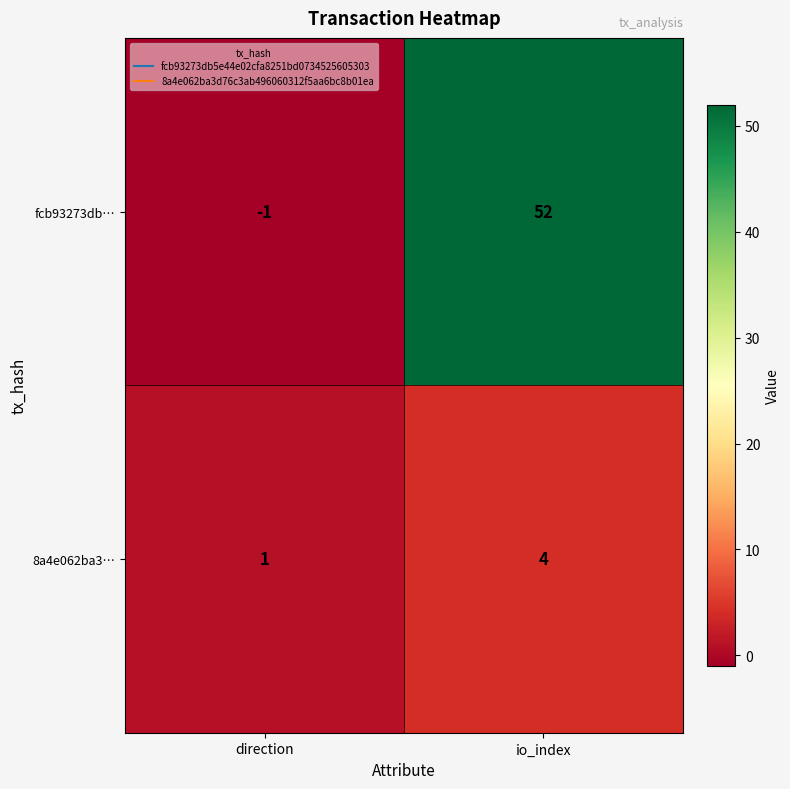

Which series has the largest range (max minus min)?

fcb93273db…